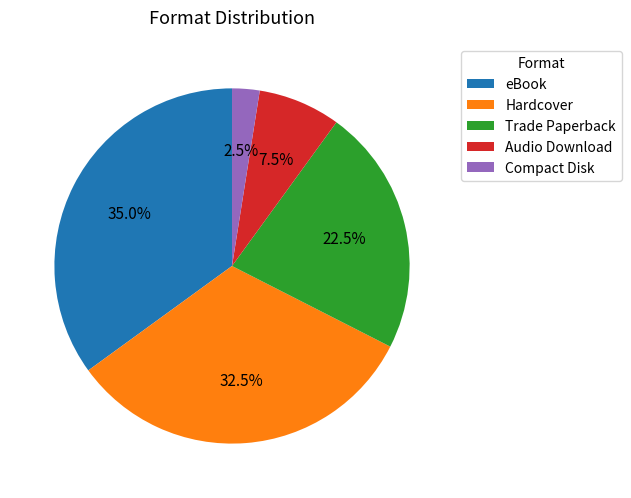

The Trade Paperback slice represents 33% of the pie. True or false?

False